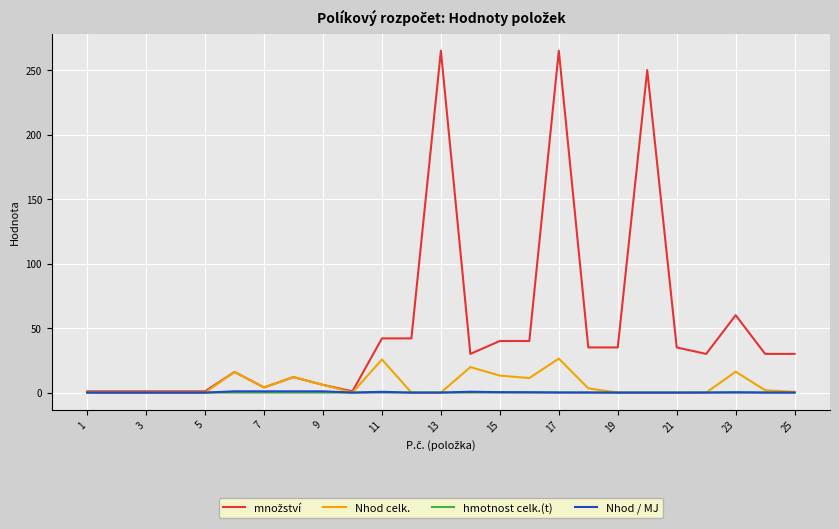

What is the maximum value shown in the chart?

265.0